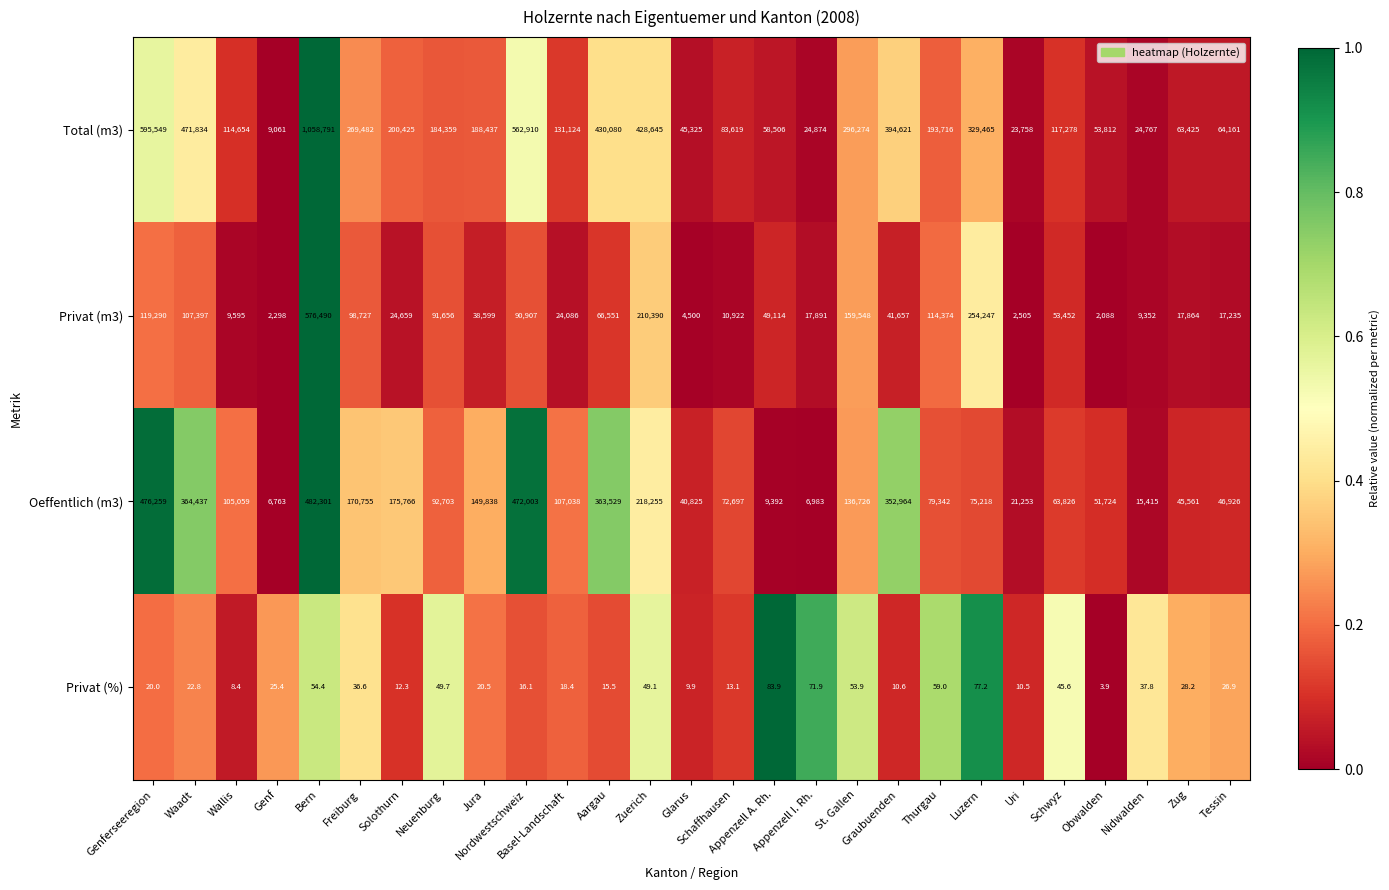

Which series has the largest range (max minus min)?

Total (m3)